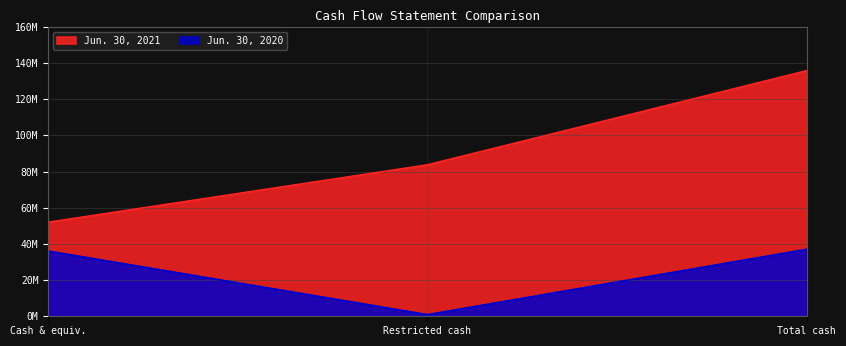

What position from the right is Restricted cash?

2